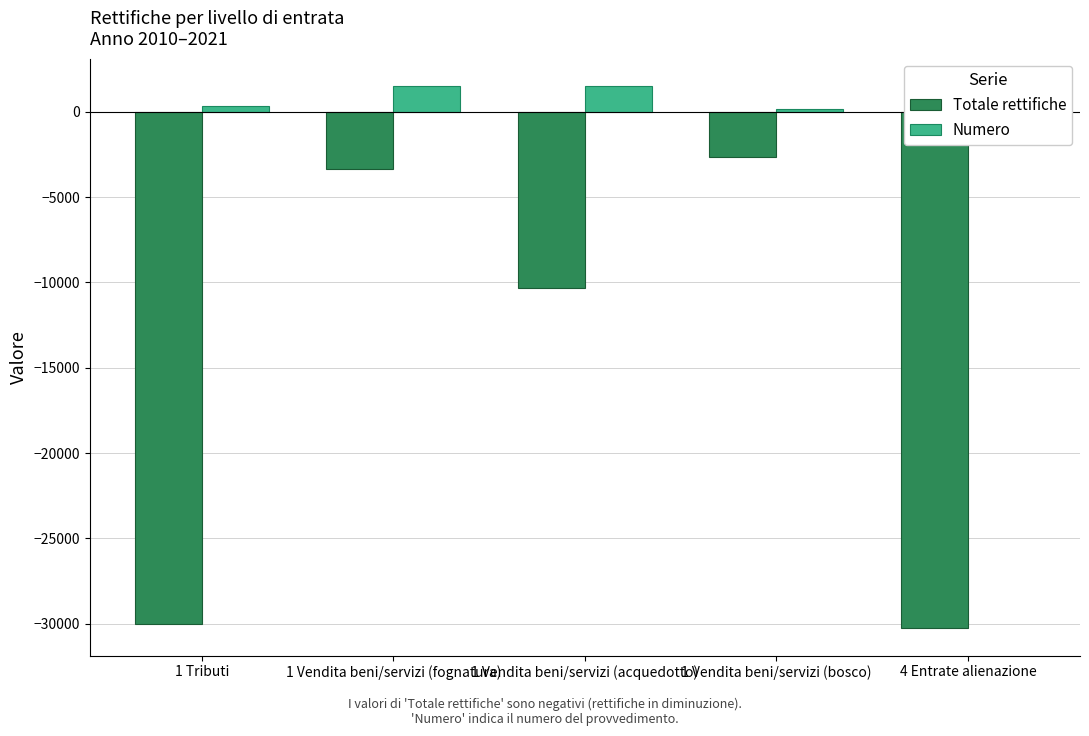

Rank the series by their average value, from lowest to highest.

Totale rettifiche, Numero